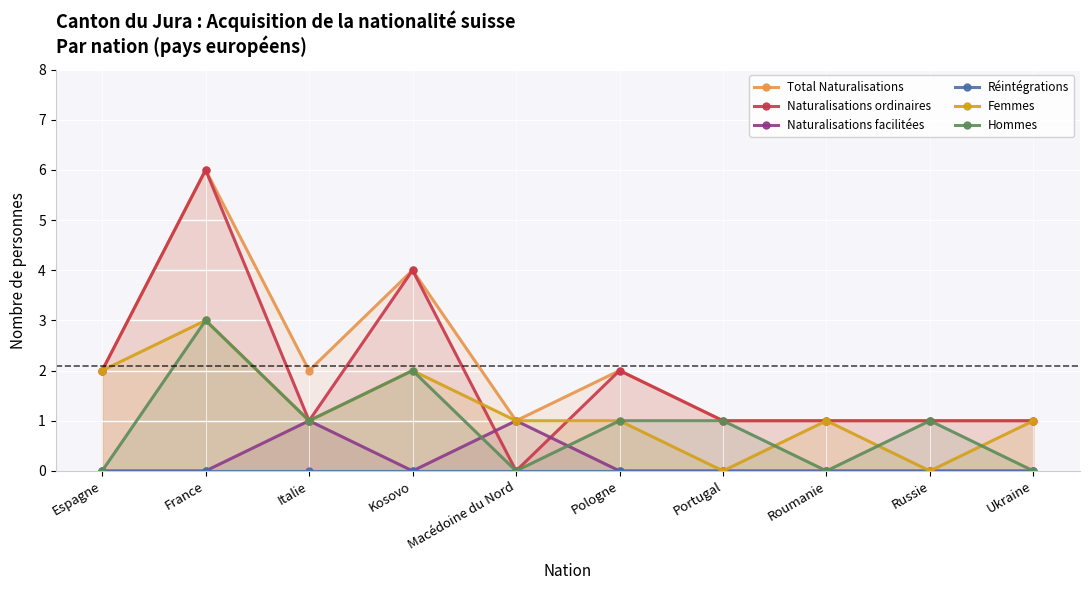

Count the number of data series in this chart.

6